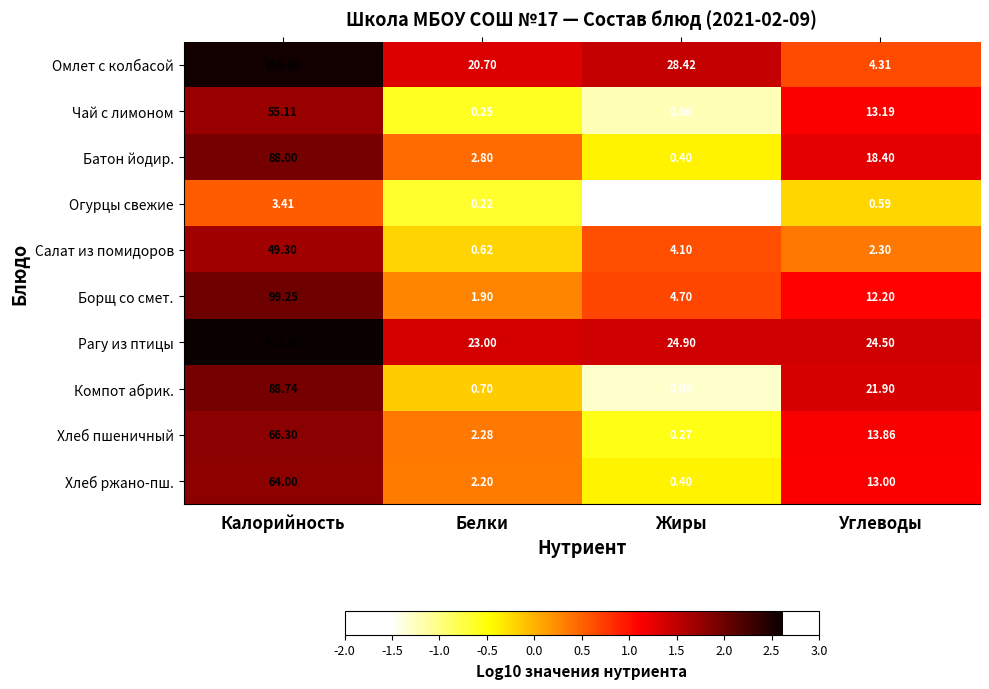

Which category has the highest value in the Батон йодир. series?

Калорийность